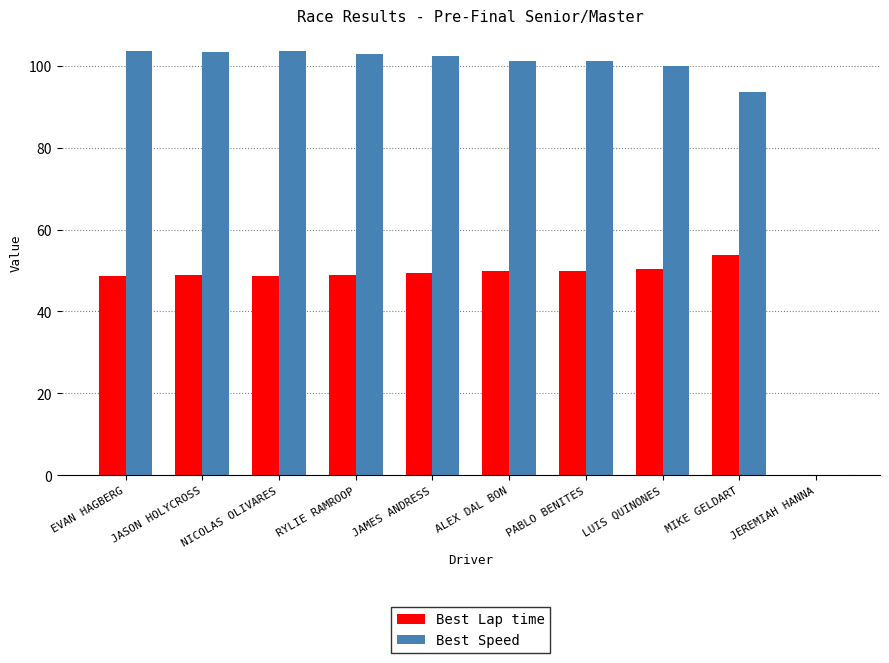

Read the Best Lap time value at ALEX DAL BON.

49.8